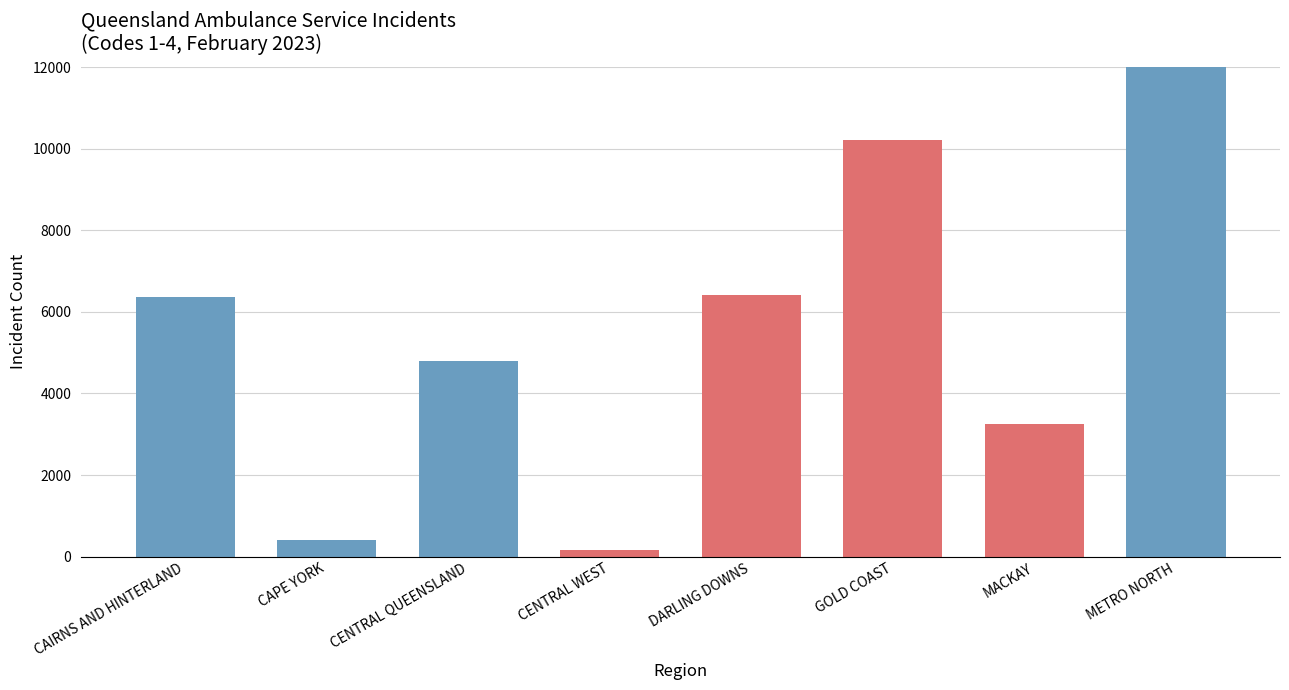

The chart shows a value of 168 at CENTRAL WEST. True or false?

True